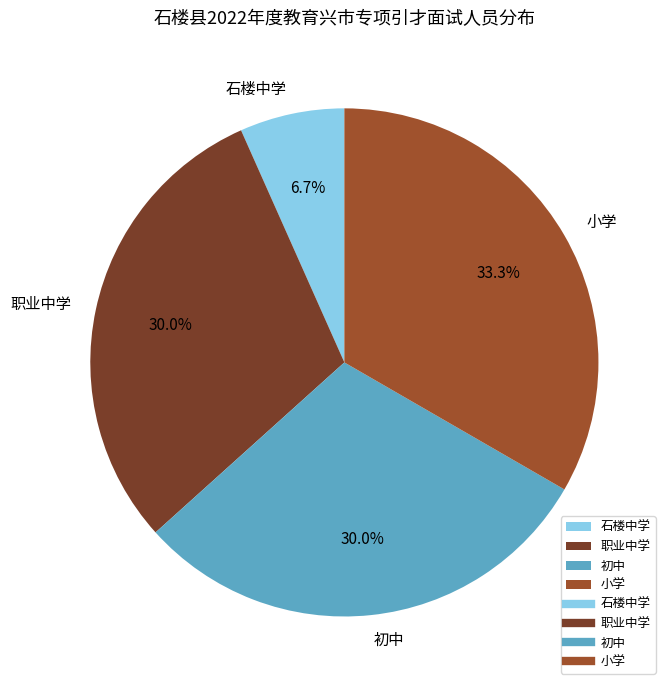

True or false: 职业中学 accounts for 41% of the total.

False